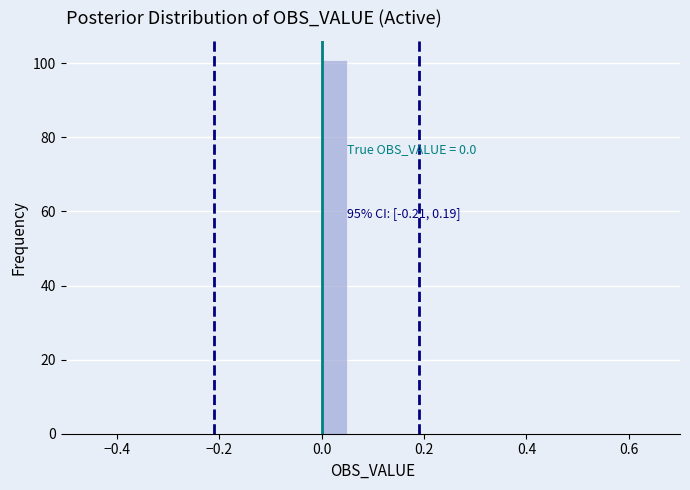

Read against the x-axis, roughly where is the centre of the tallest bar?

0.02